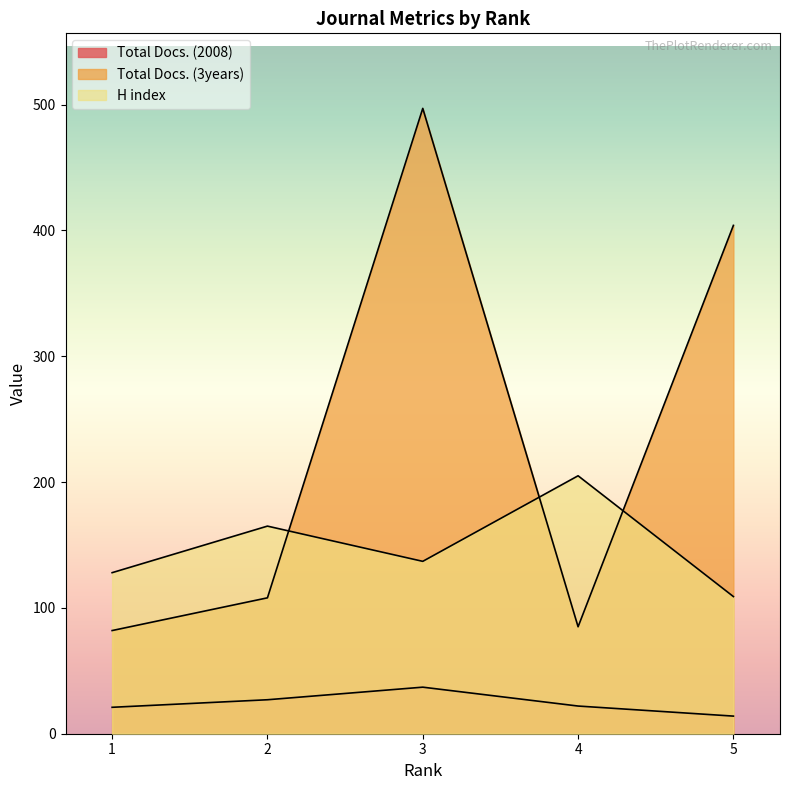

Which category has the lowest value in the Total Docs. (3years) series?

1